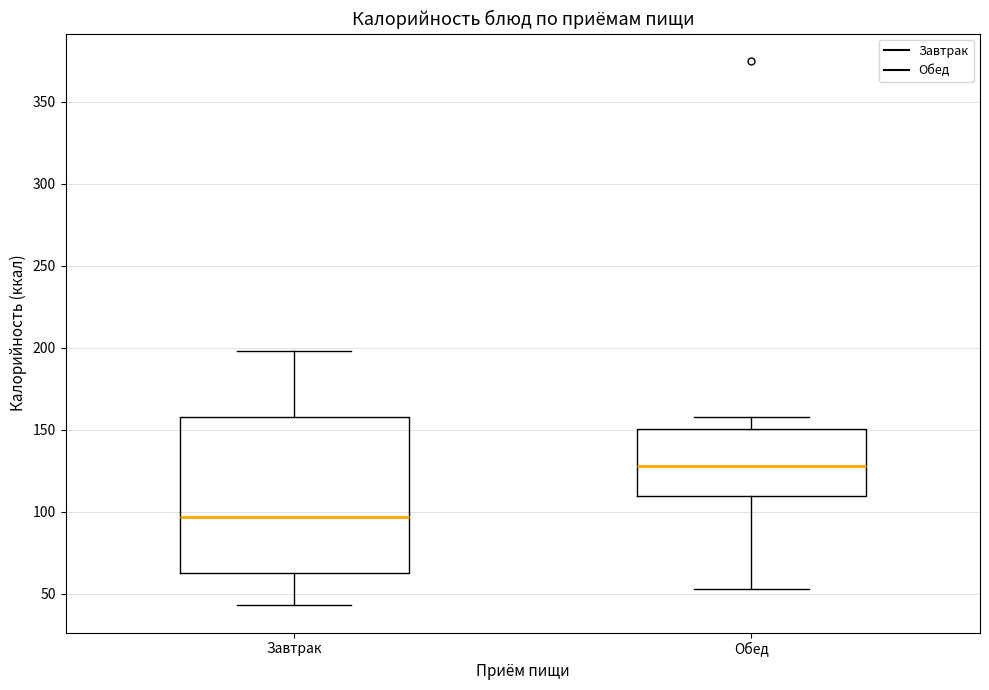

Comparing the boxes themselves (not the whiskers), which one is the tallest?

Завтрак